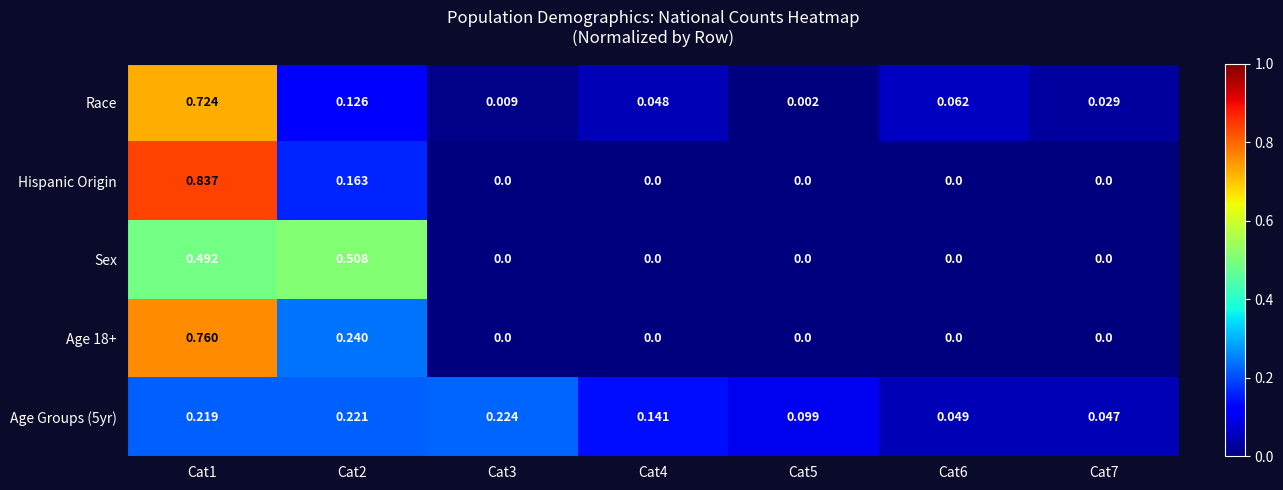

Is the value of Sex at Cat5 greater than the value of Race at Cat4?

No